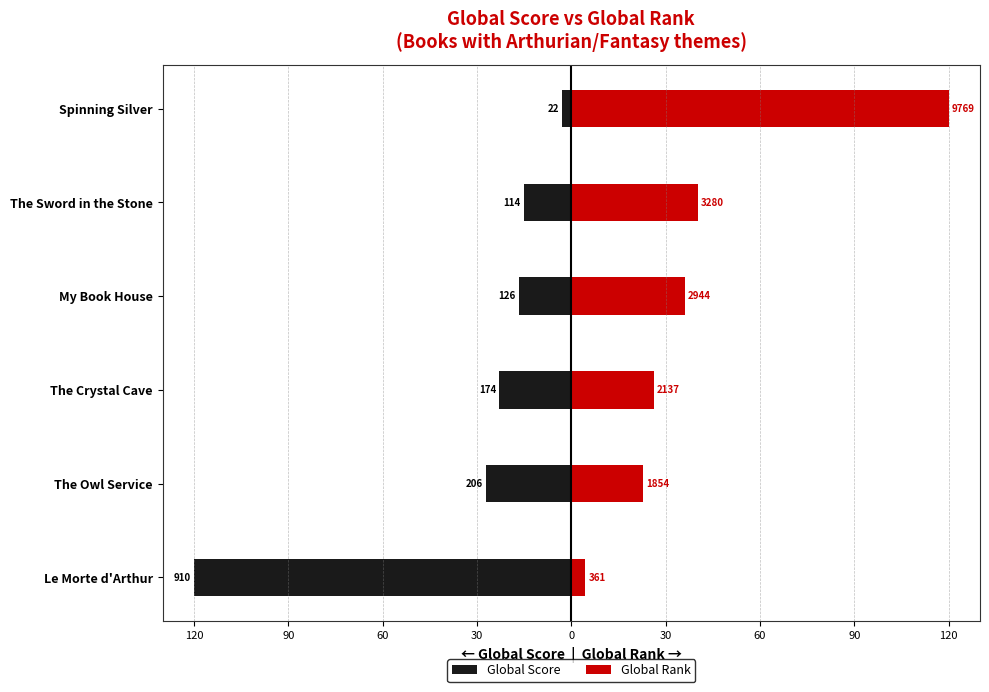

The Global Score series shows -2.9 at Spinning Silver. True or false?

True